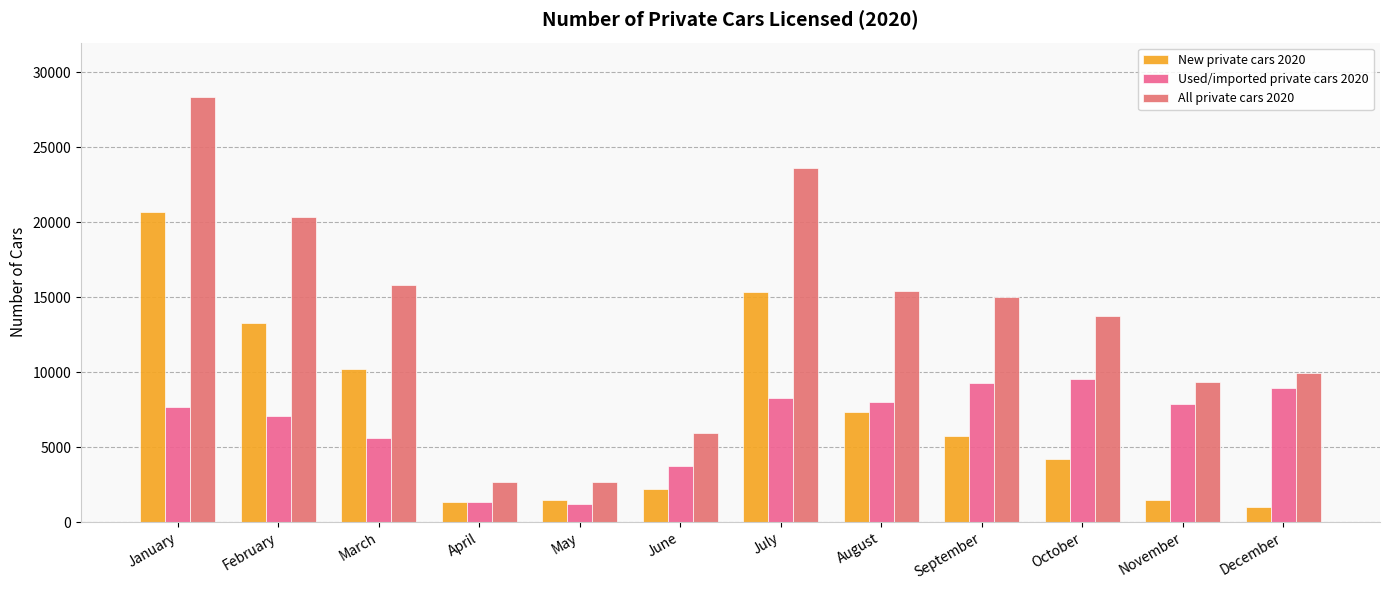

At which category does the chart reach its peak across all series?

January